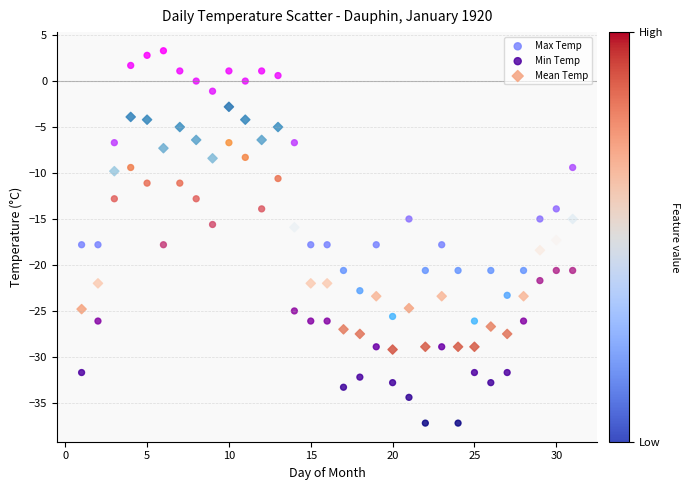

What is the X range (max minus min) for the scatter plot?

30.0